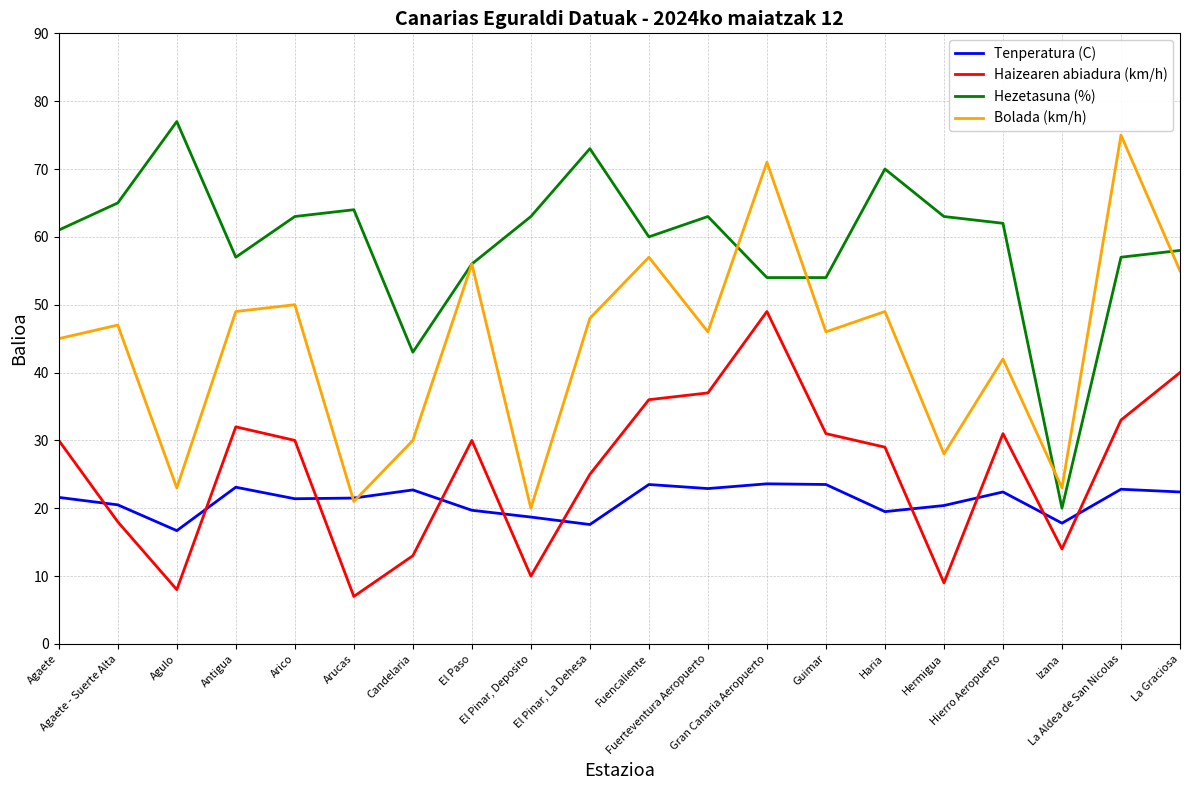

Which series has the largest total across all categories?

Hezetasuna (%)